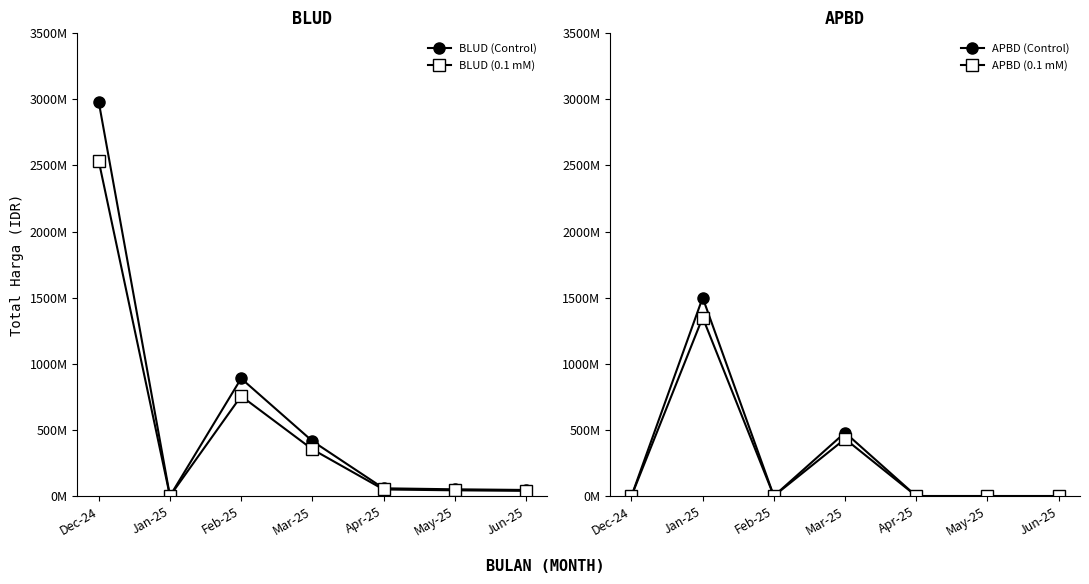

How many interior local peaks does the APBD (0.1 mM) series have?

2